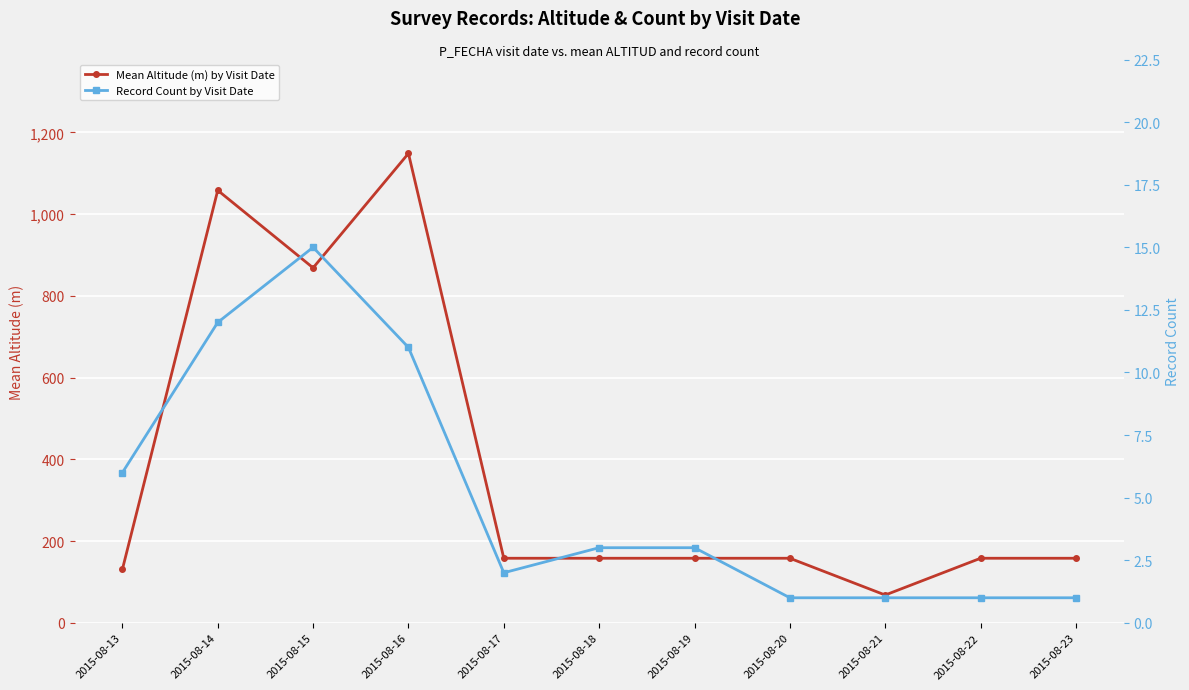

What is the sum of the Mean Altitude (m) by Visit Date values at 2015-08-13 and 2015-08-18?

288.8